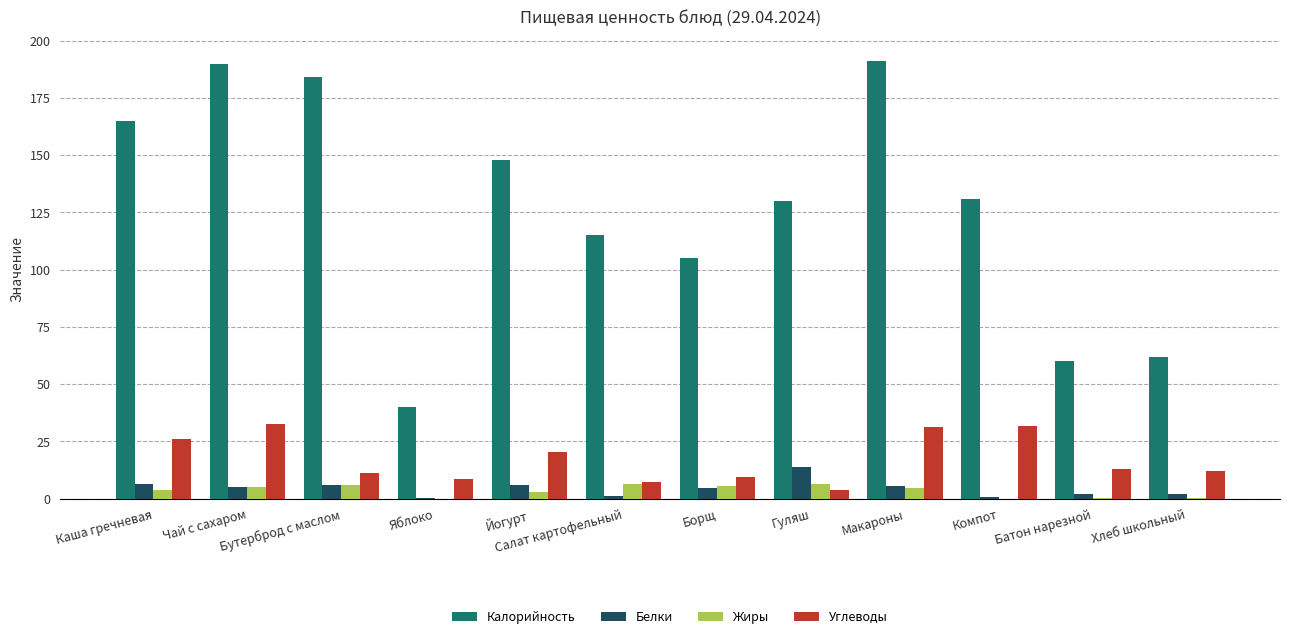

What is the highest value of the Белки series?

13.9